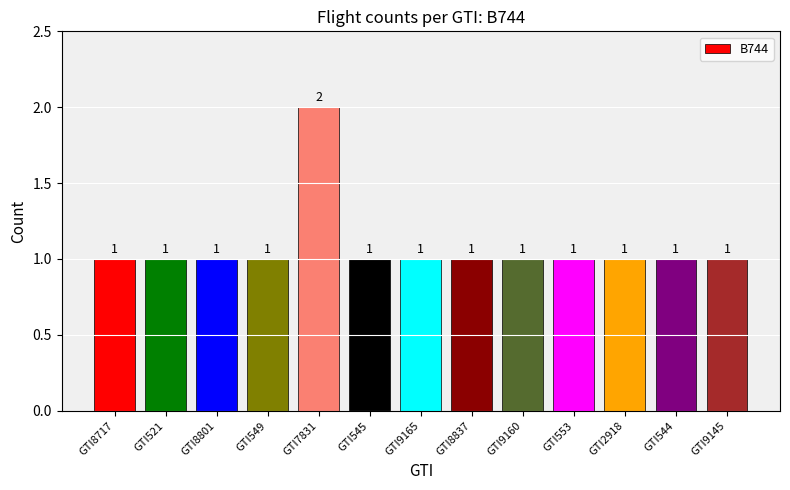

Reading right to left, list all the values displayed in this chart.

1	1	1	1	1	1	1	1	2	1	1	1	1